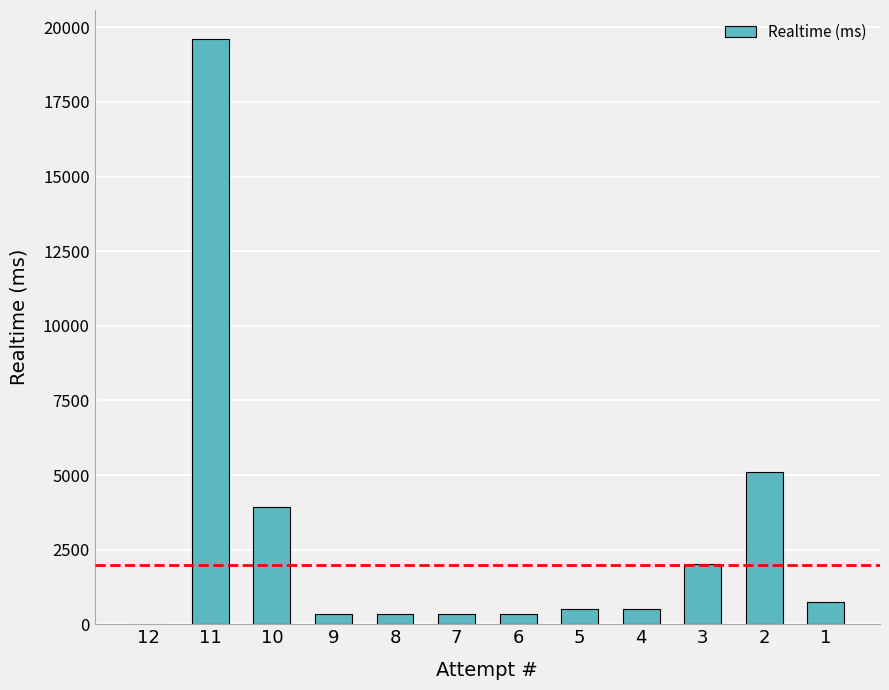

What is the greatest value displayed?

19600